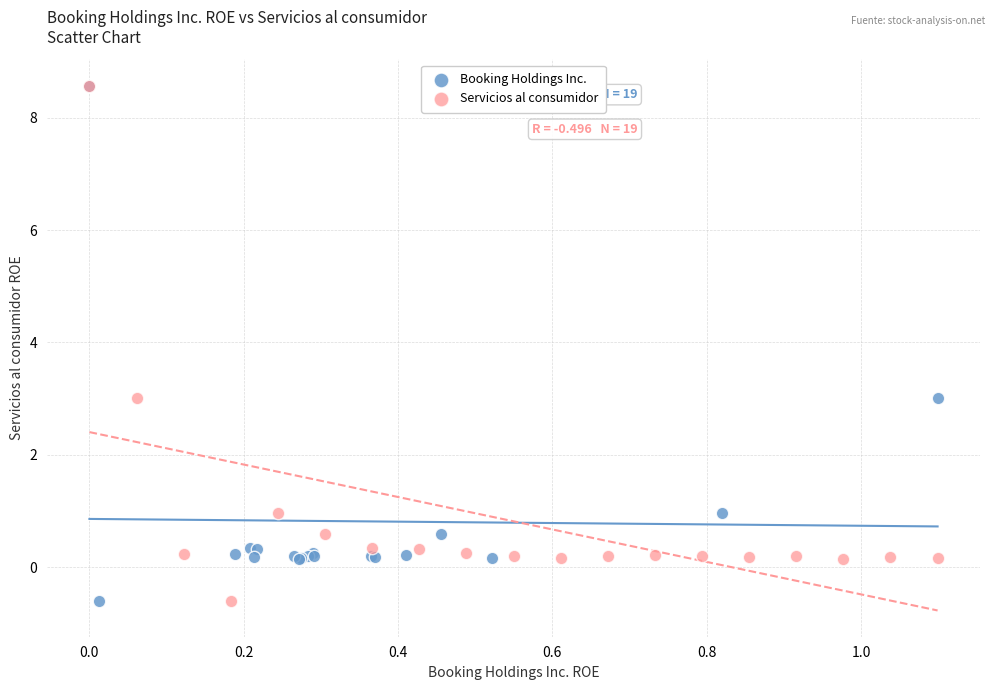

What are all the series names shown in the legend?

Booking Holdings Inc., Servicios al consumidor